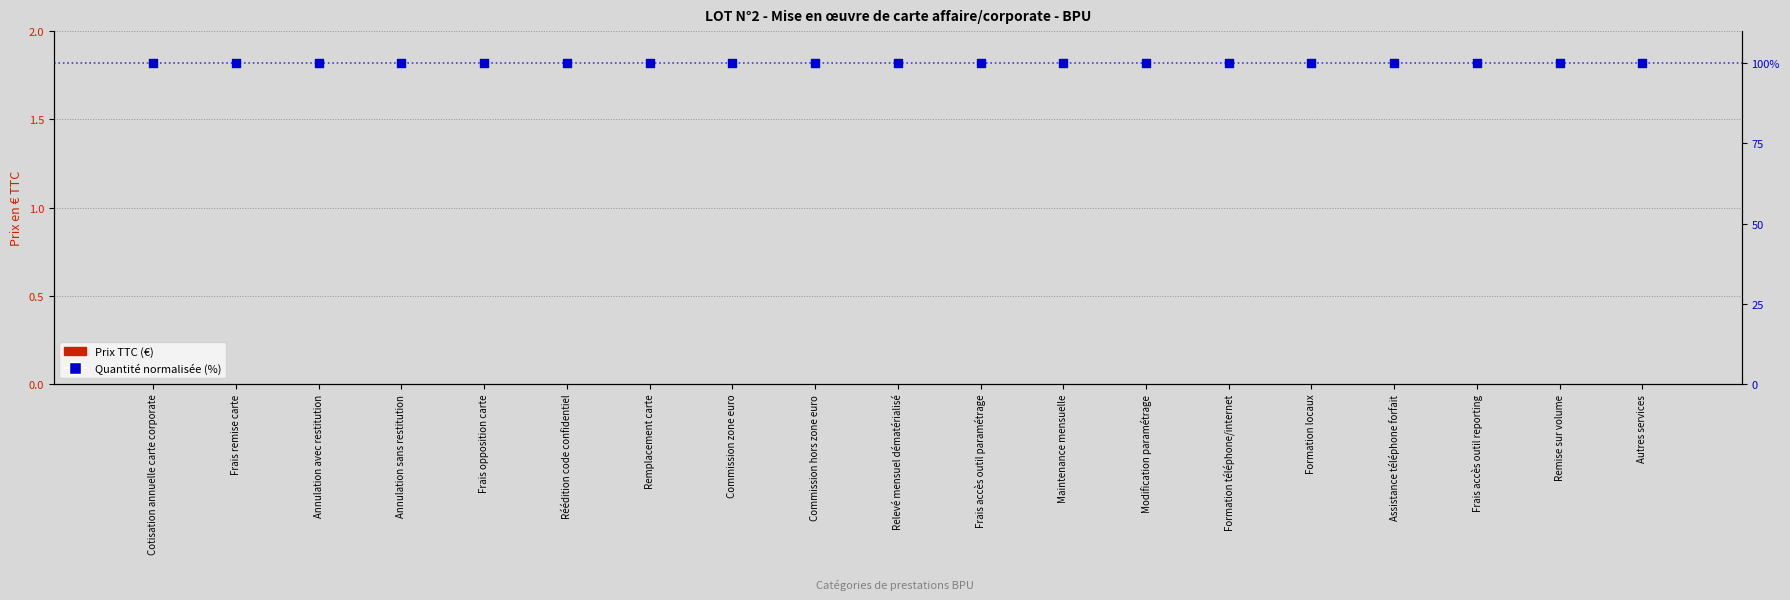

What is the total value across all series at Remplacement carte?

100